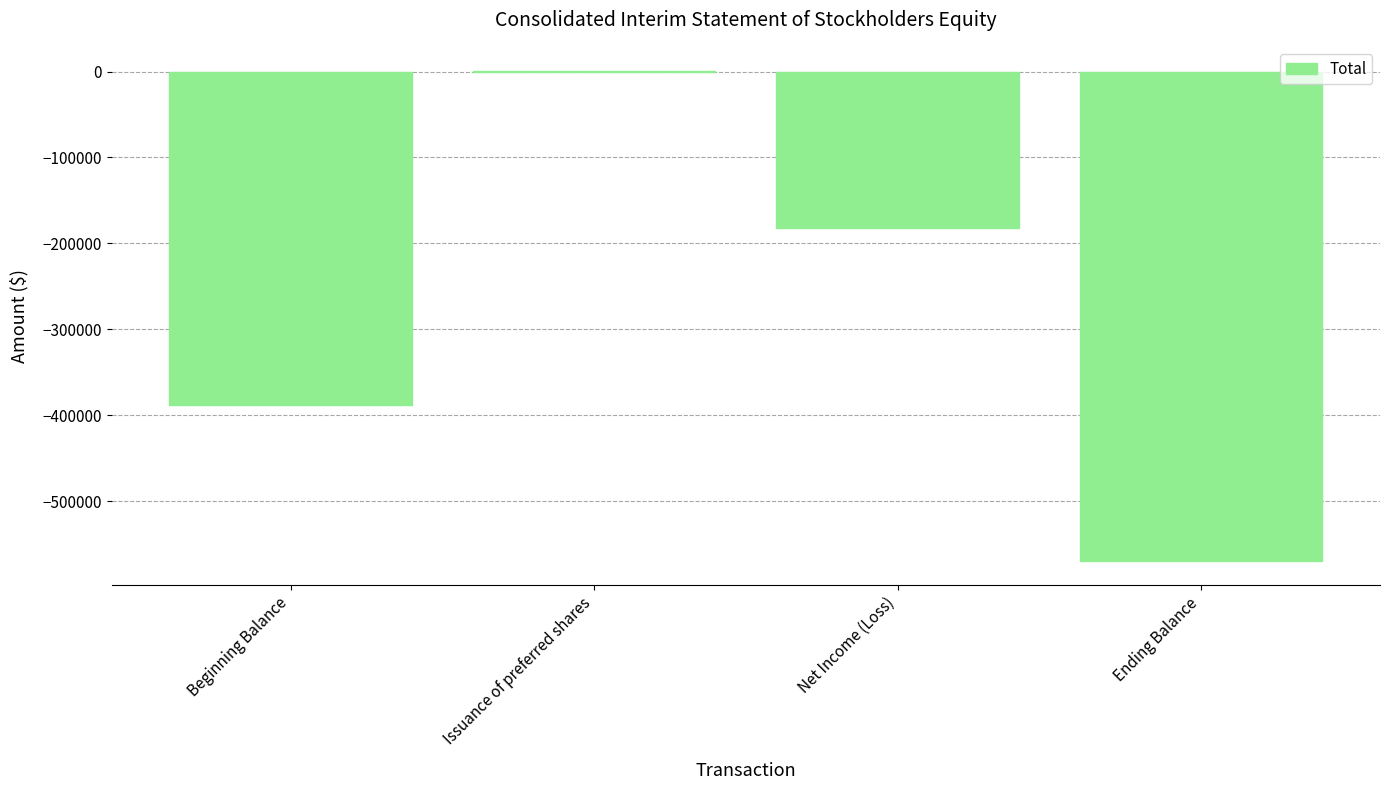

Between Issuance of preferred shares and Beginning Balance, which is larger?

Issuance of preferred shares